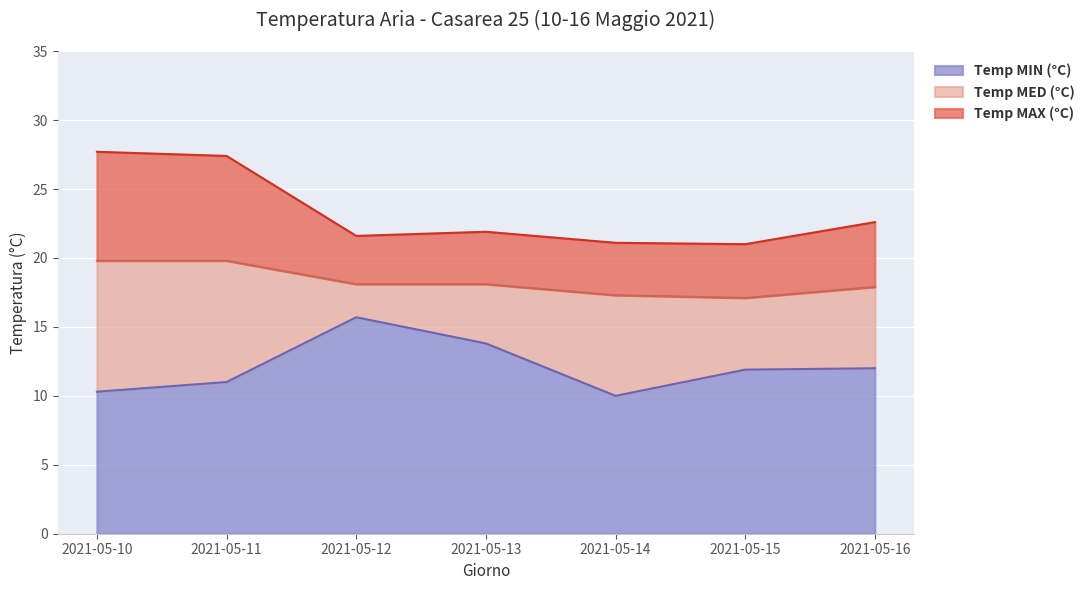

Which series has the largest total across all categories?

Temp MAX (°C)